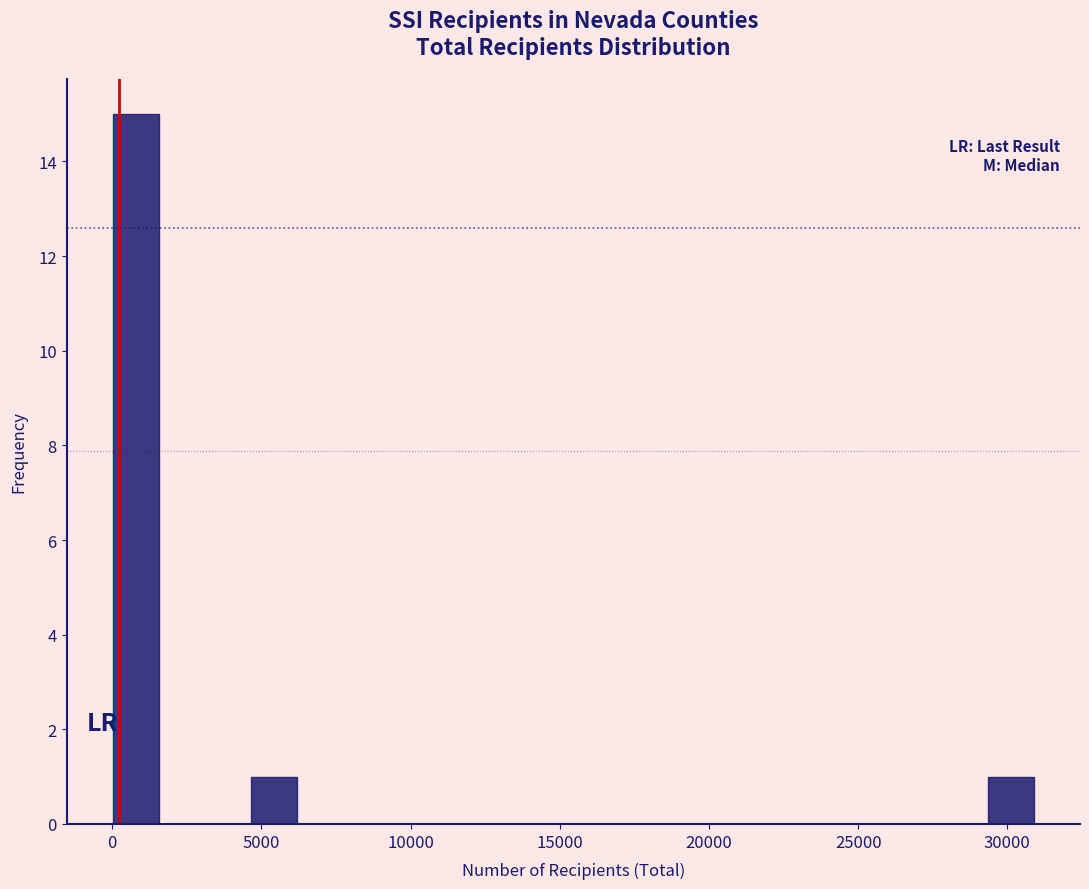

Around what value on the x-axis is the tallest bar? Give the approximate position of its centre, as read against the axis.

1000